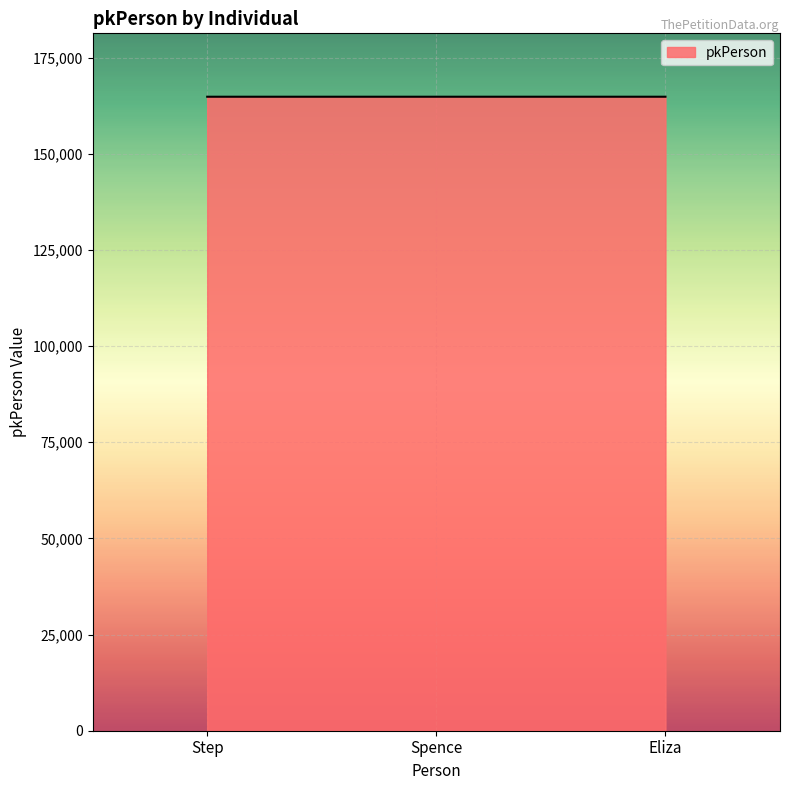

What is the ratio of the value at Eliza to the value at Step?

1.0